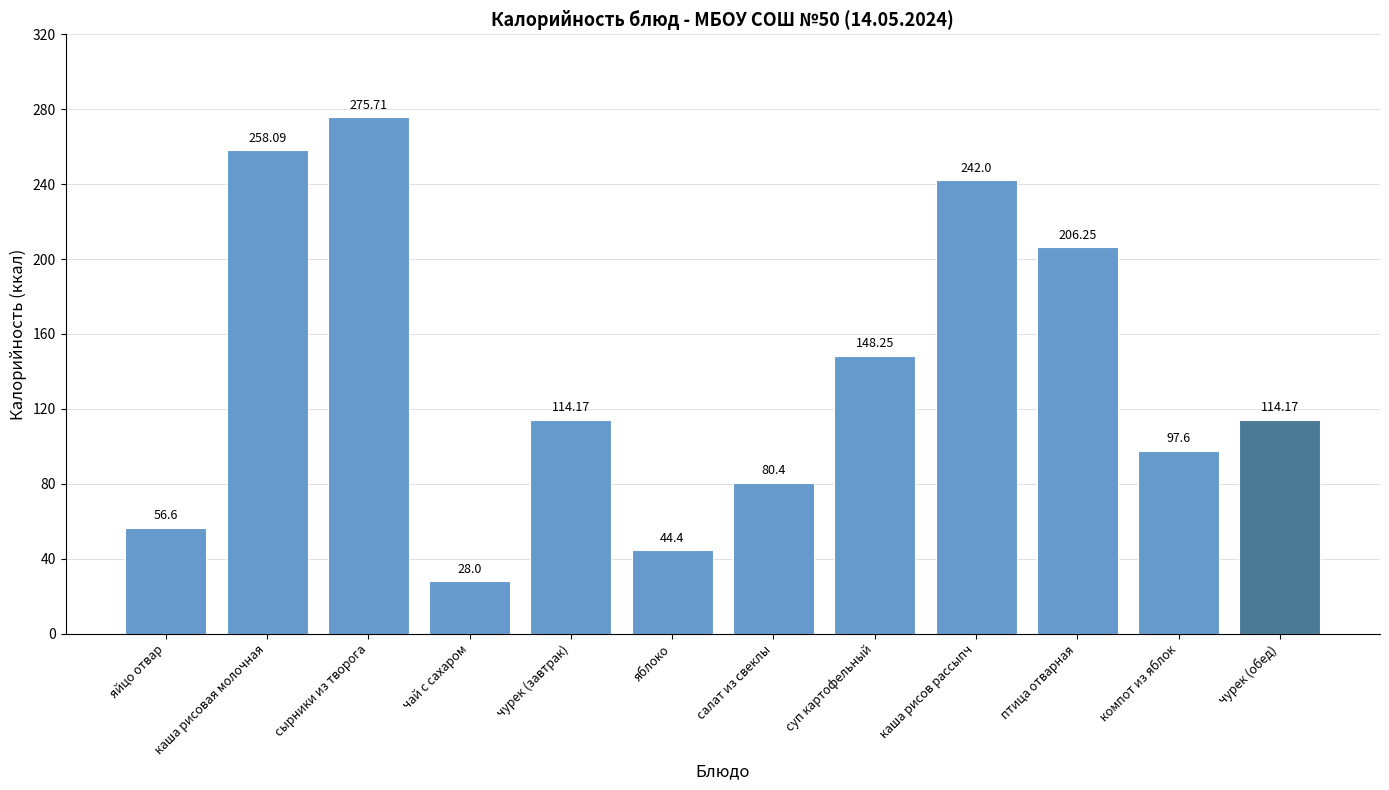

What is the label of the 3rd bar from the left?

сырники из творога